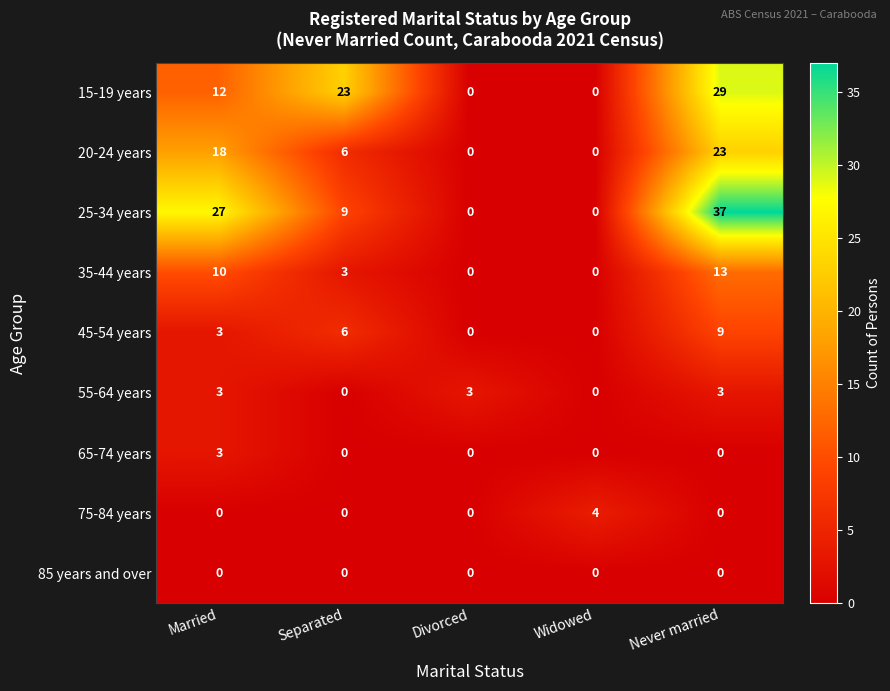

Between Married and Widowed, which series saw the biggest shift?

25-34 years